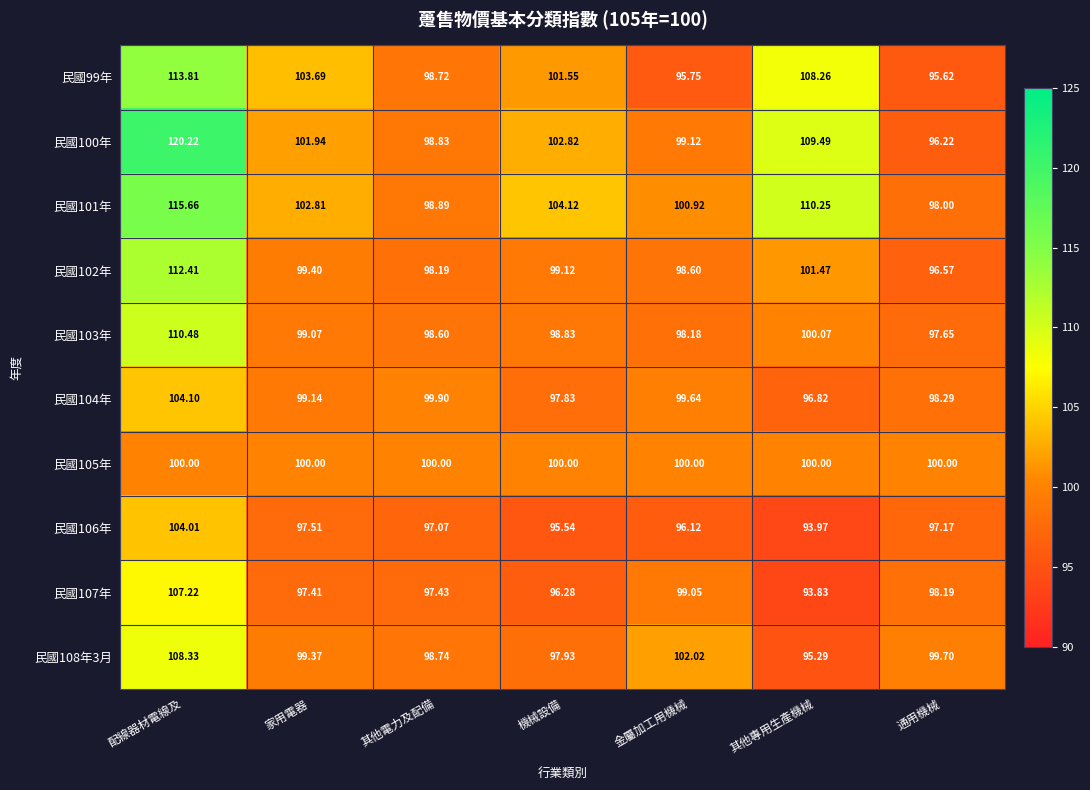

What is the maximum value shown in the chart?

120.2